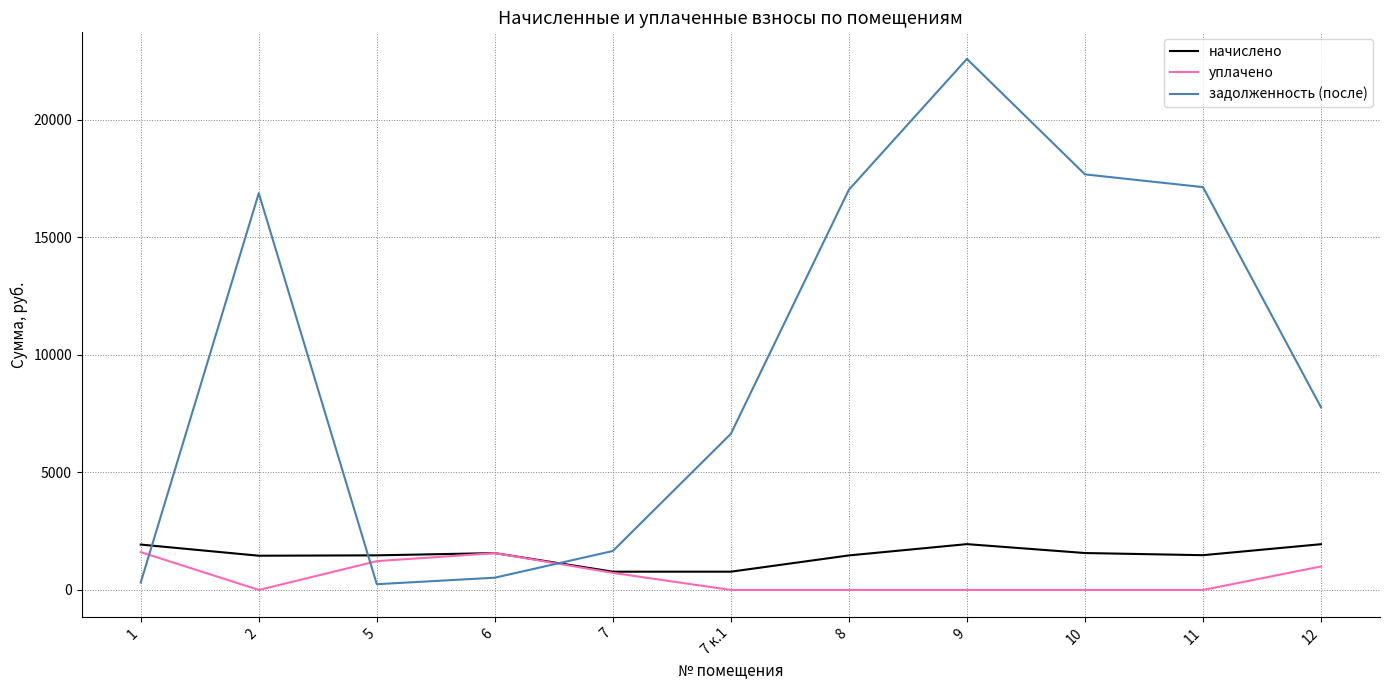

What is the spread (max minus min) of values at 8?

17021.0